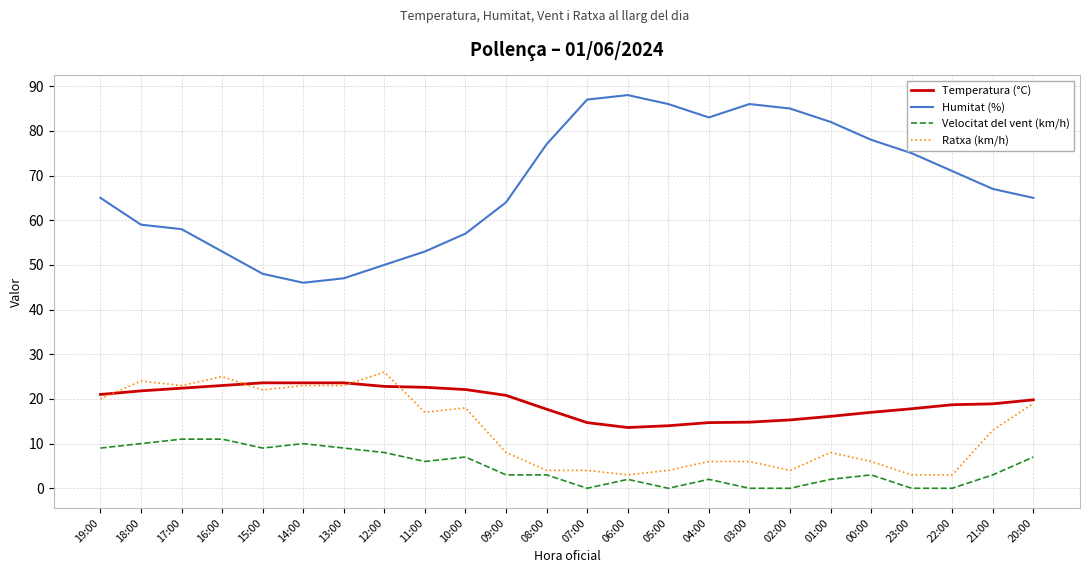

The Temperatura (°C) series shows 32.2 at 12:00. True or false?

False